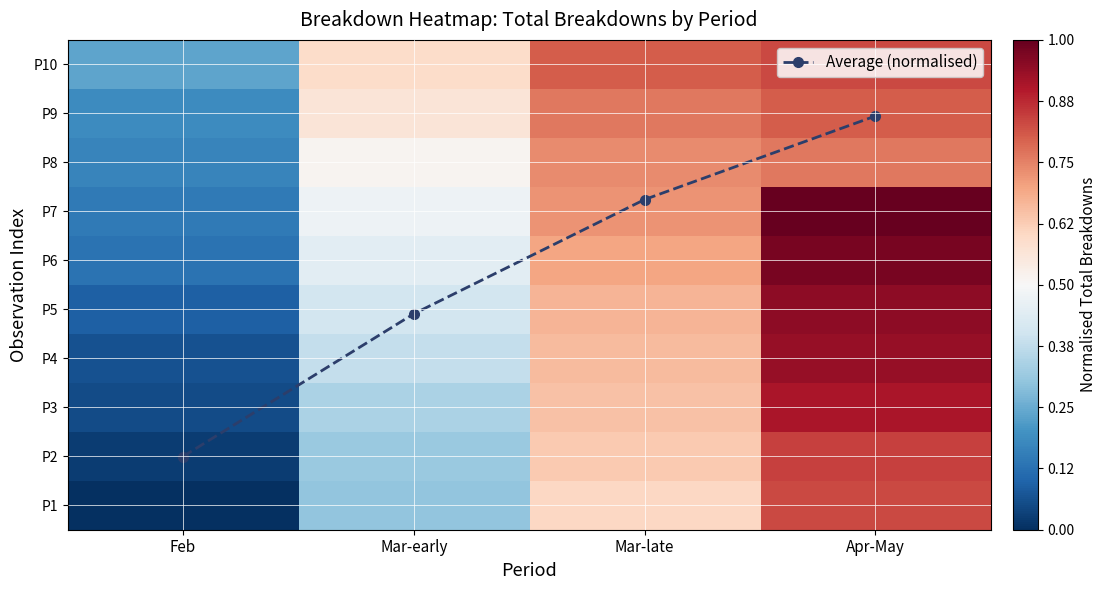

What is the highest value of the P1 series?

0.8